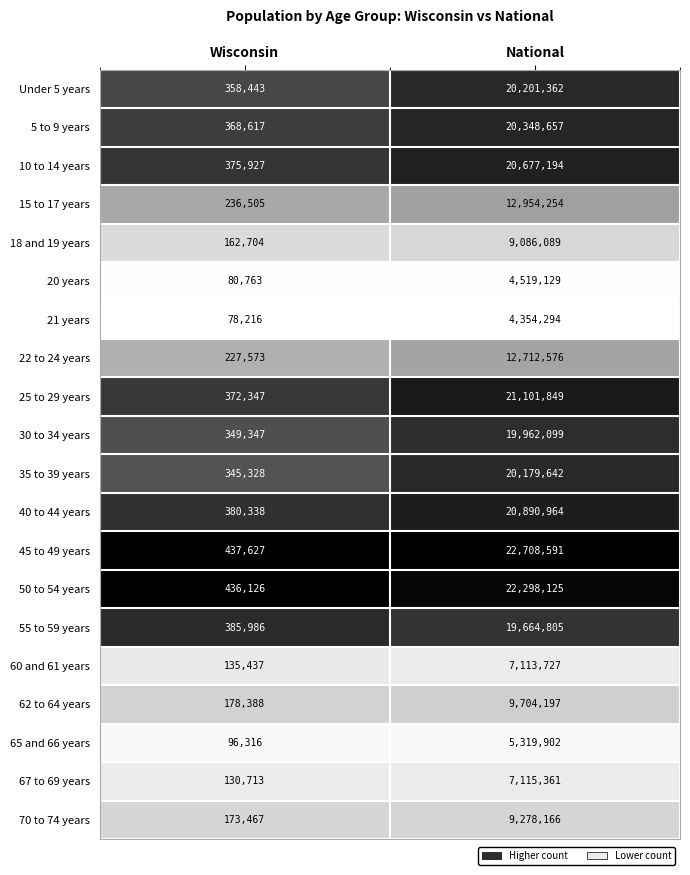

Which category has the lowest value across all series?

Wisconsin